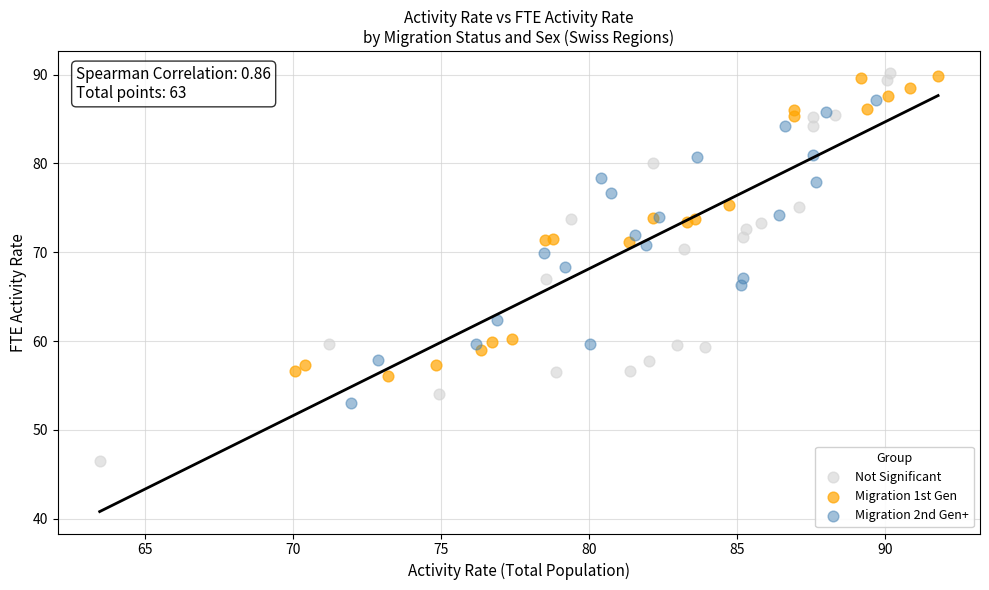

What are all the series names shown in the legend?

Not Significant, Migration 1st Gen, Migration 2nd Gen+